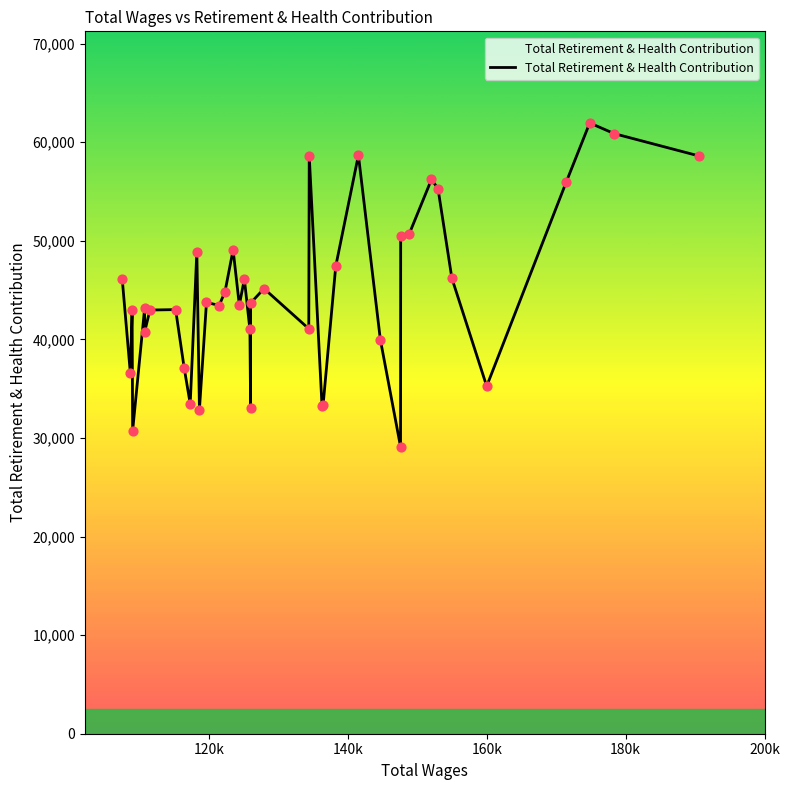

What is the minimum value shown in the chart?

29115